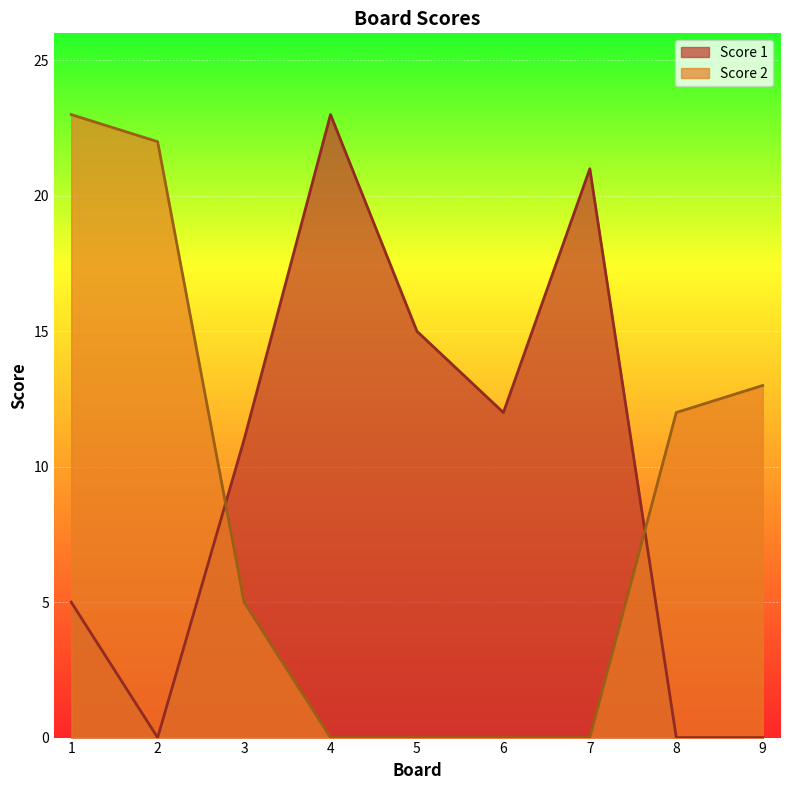

List the series in order of their peak value, highest first.

Score 1, Score 2